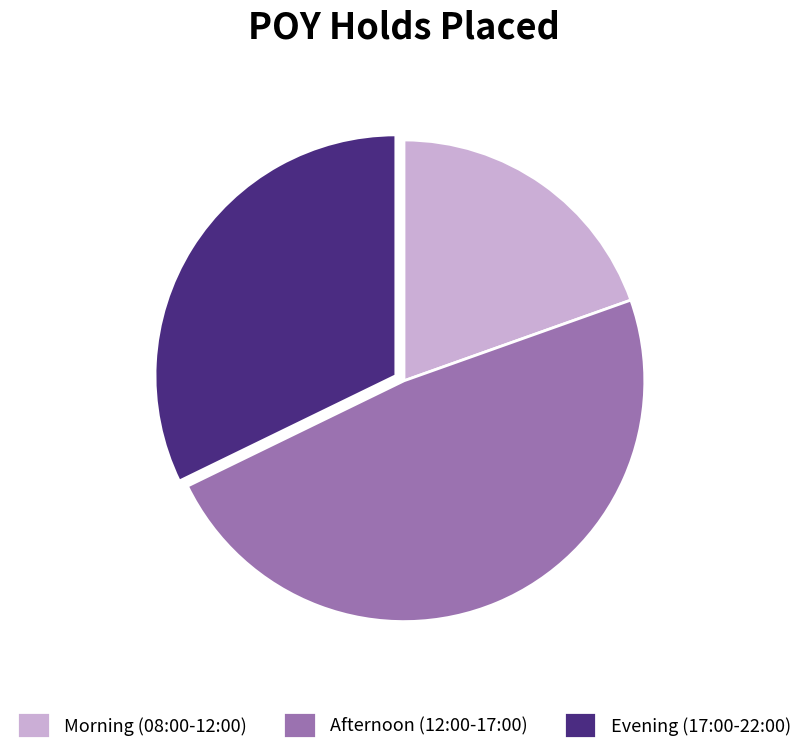

Which category has the biggest portion of the pie?

Afternoon (12:00-17:00)